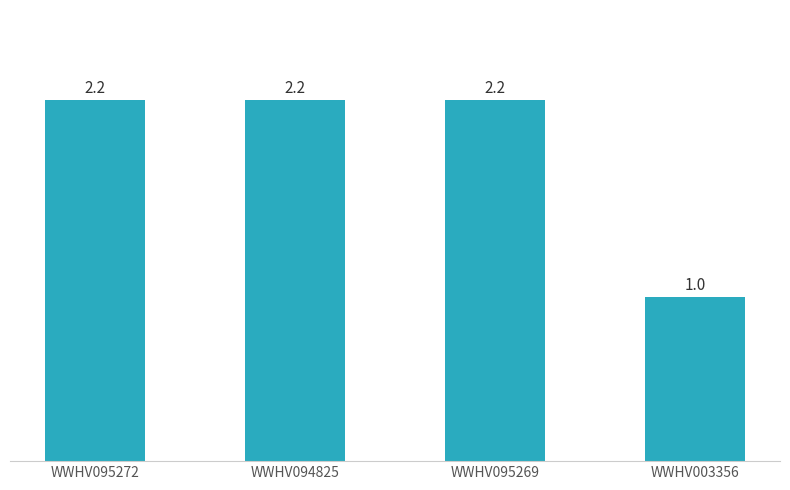

What is the label of the 1st bar from the left?

WWHV095272